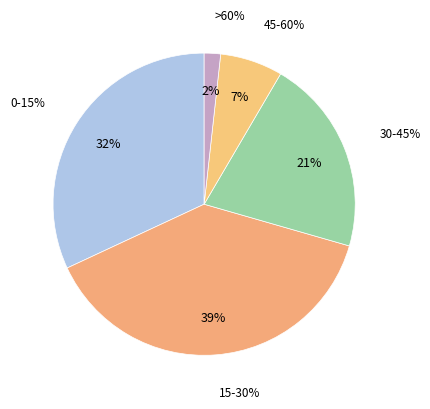

Between >60% and 15-30%, which is larger?

15-30%